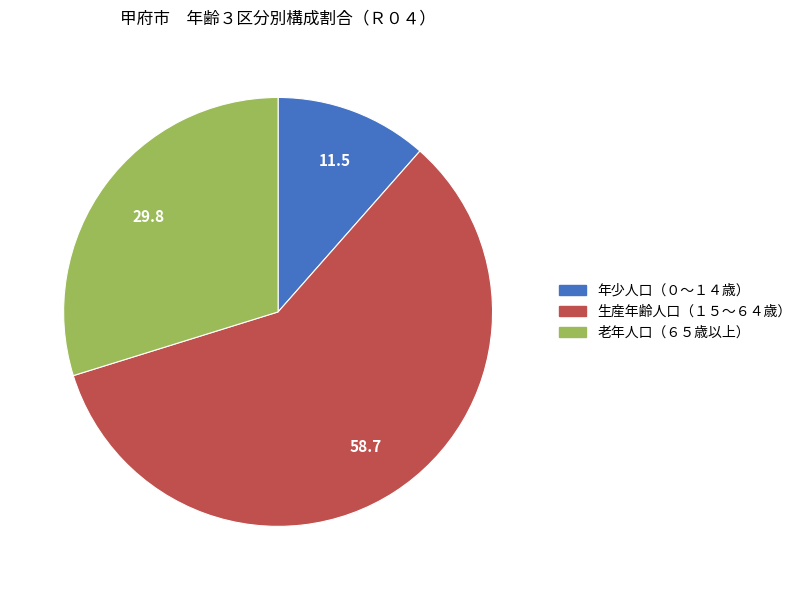

Does any single category account for the majority?

Yes